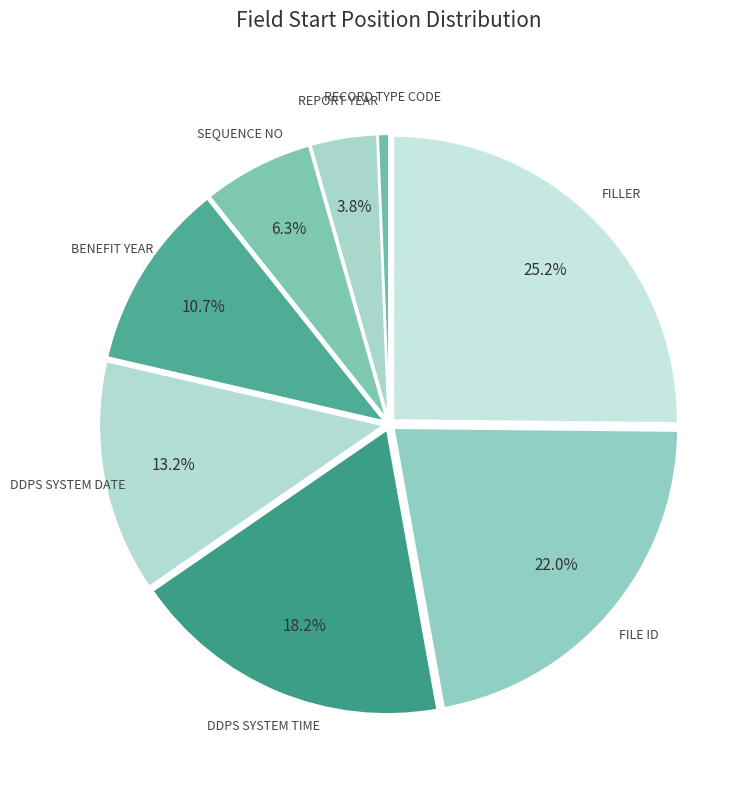

Rank the categories by value from lowest to highest.

RECORD TYPE CODE, REPORT YEAR, SEQUENCE NO, BENEFIT YEAR, DDPS SYSTEM DATE, DDPS SYSTEM TIME, FILE ID, FILLER